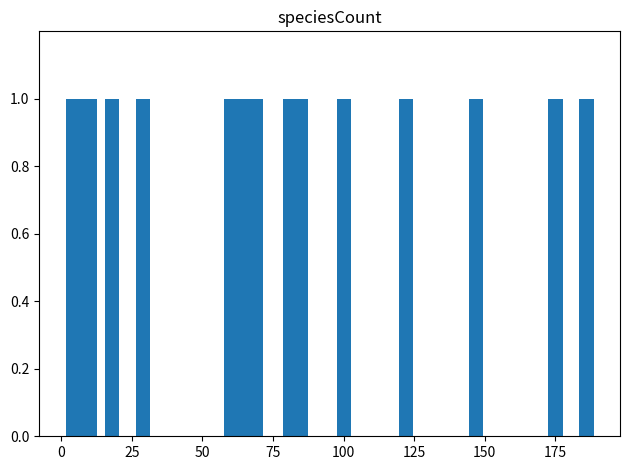

How many categories are shown in the chart?

20